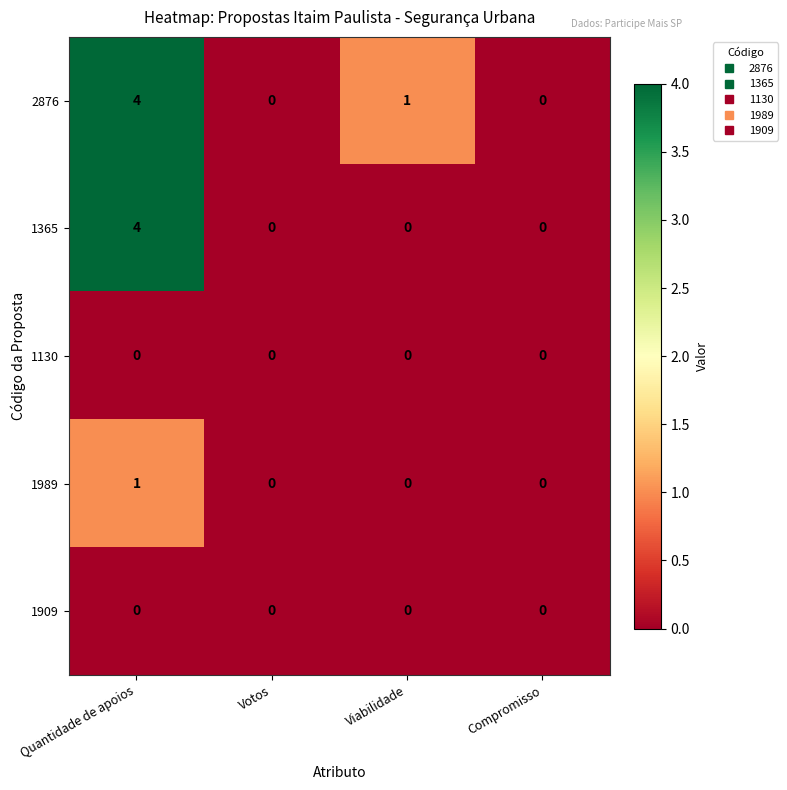

At which label is 2876 closest to 2?

Viabilidade